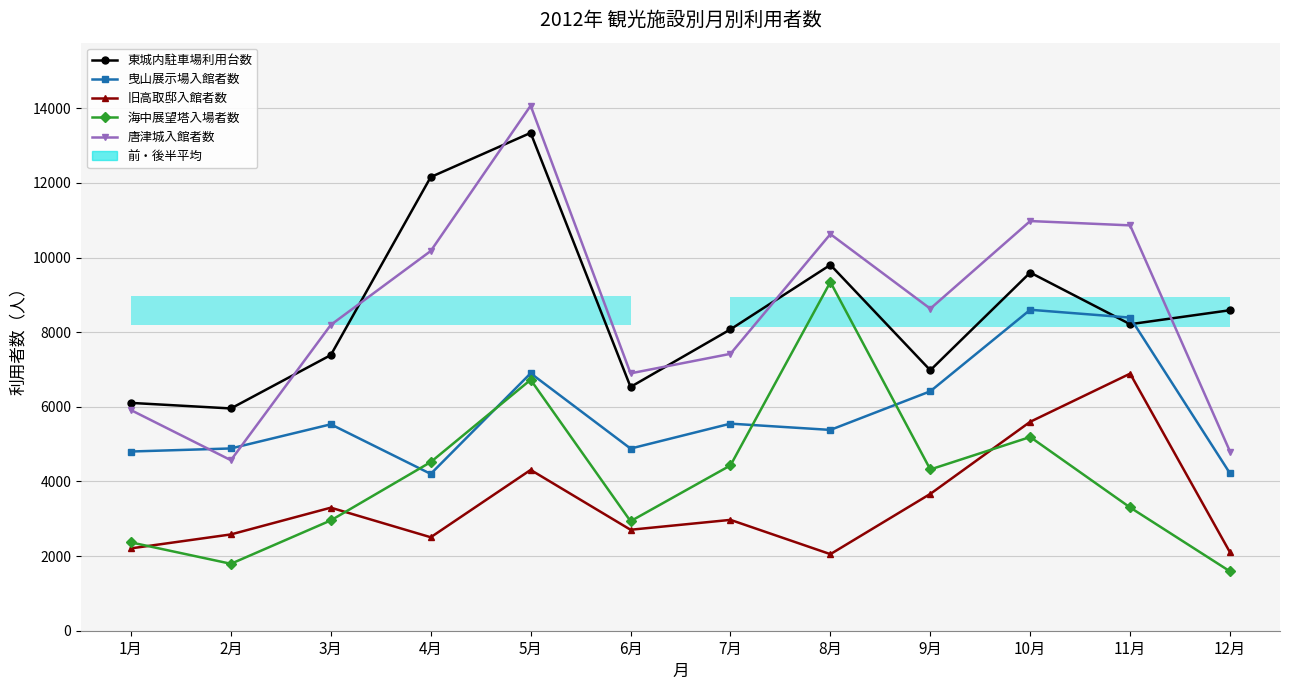

Which series has the largest total across all categories?

唐津城入館者数